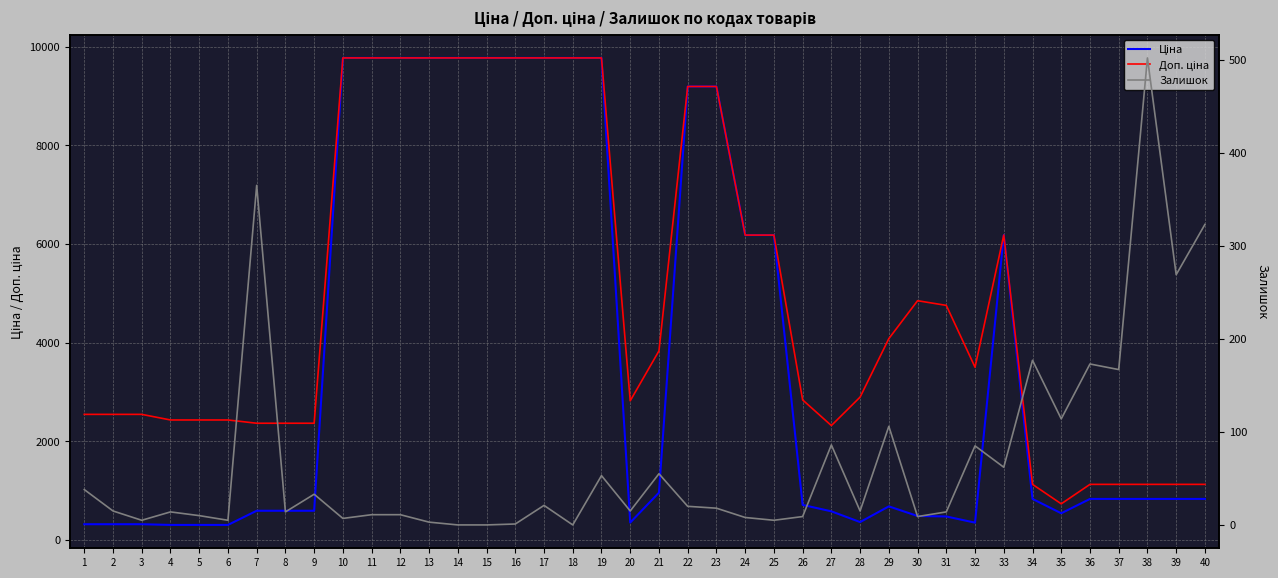

Which series has the largest range (max minus min)?

Ціна